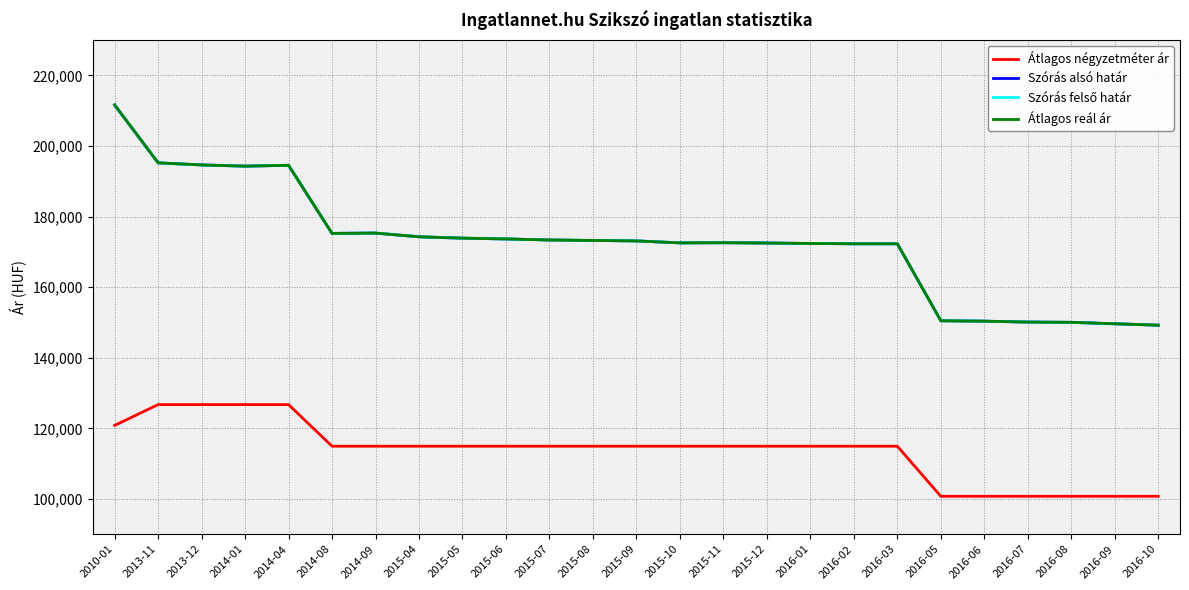

True or false: Átlagos reál ár and Szórás felső határ cross at least once.

False